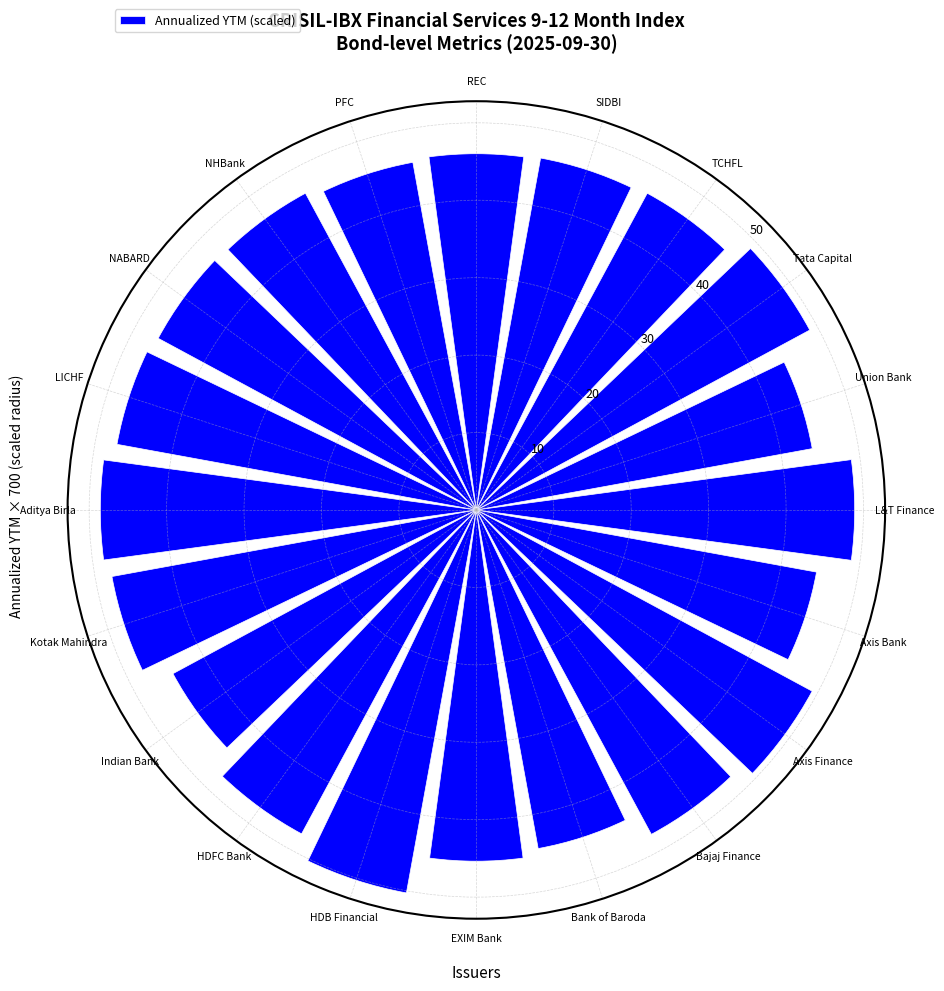

What is the label of the 10th bar from the right?

Aditya Birla